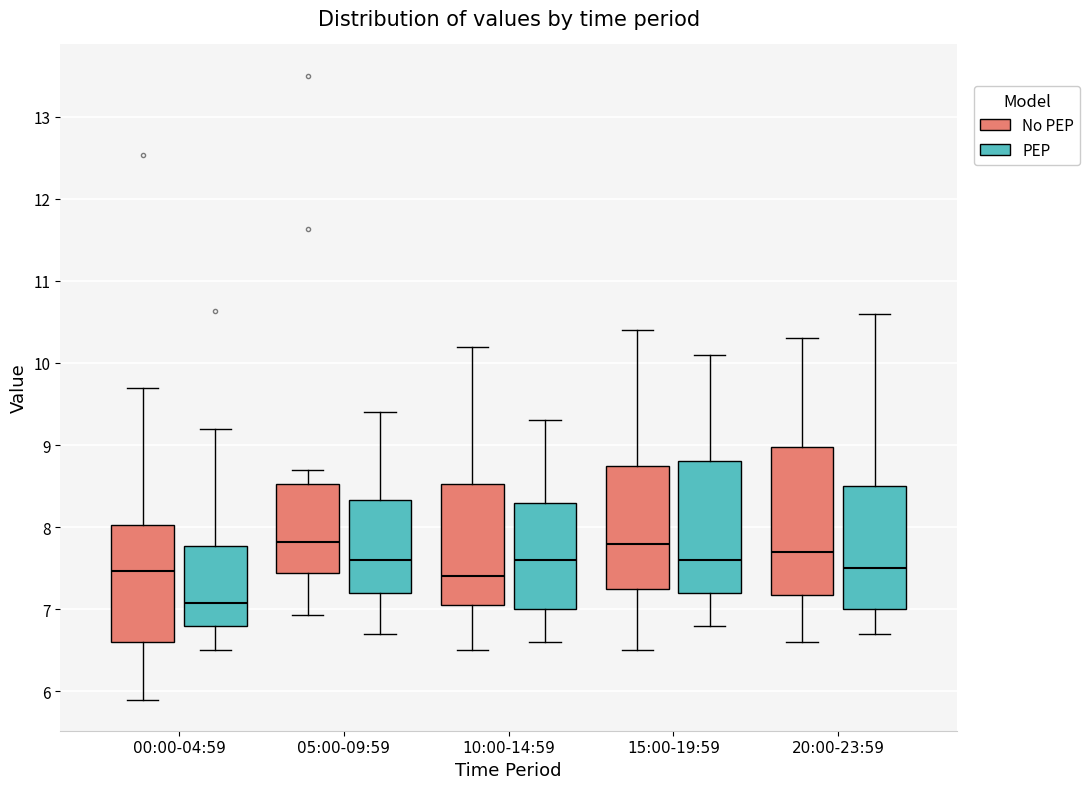

Reading left to right, transcribe this box plot: for each box, give where its median line is, the range the box spans, and where its two whiskers end, as read against the y-axis. The values are not printed on the chart, so give them approximately, as read against the axis.

00:00-04:59 (No PEP): median 7.5, box 6.6 to 8.0, whiskers 5.9 to 9.7
00:00-04:59 (PEP): median 7.1, box 6.8 to 7.8, whiskers 6.5 to 9.2
05:00-09:59 (No PEP): median 7.8, box 7.4 to 8.5, whiskers 6.9 to 8.7
05:00-09:59 (PEP): median 7.6, box 7.2 to 8.3, whiskers 6.7 to 9.4
10:00-14:59 (No PEP): median 7.4, box 7.1 to 8.5, whiskers 6.5 to 10.2
10:00-14:59 (PEP): median 7.6, box 7.0 to 8.3, whiskers 6.6 to 9.3
15:00-19:59 (No PEP): median 7.8, box 7.3 to 8.8, whiskers 6.5 to 10.4
15:00-19:59 (PEP): median 7.6, box 7.2 to 8.8, whiskers 6.8 to 10.1
20:00-23:59 (No PEP): median 7.7, box 7.2 to 9.0, whiskers 6.6 to 10.3
20:00-23:59 (PEP): median 7.5, box 7.0 to 8.5, whiskers 6.7 to 10.6